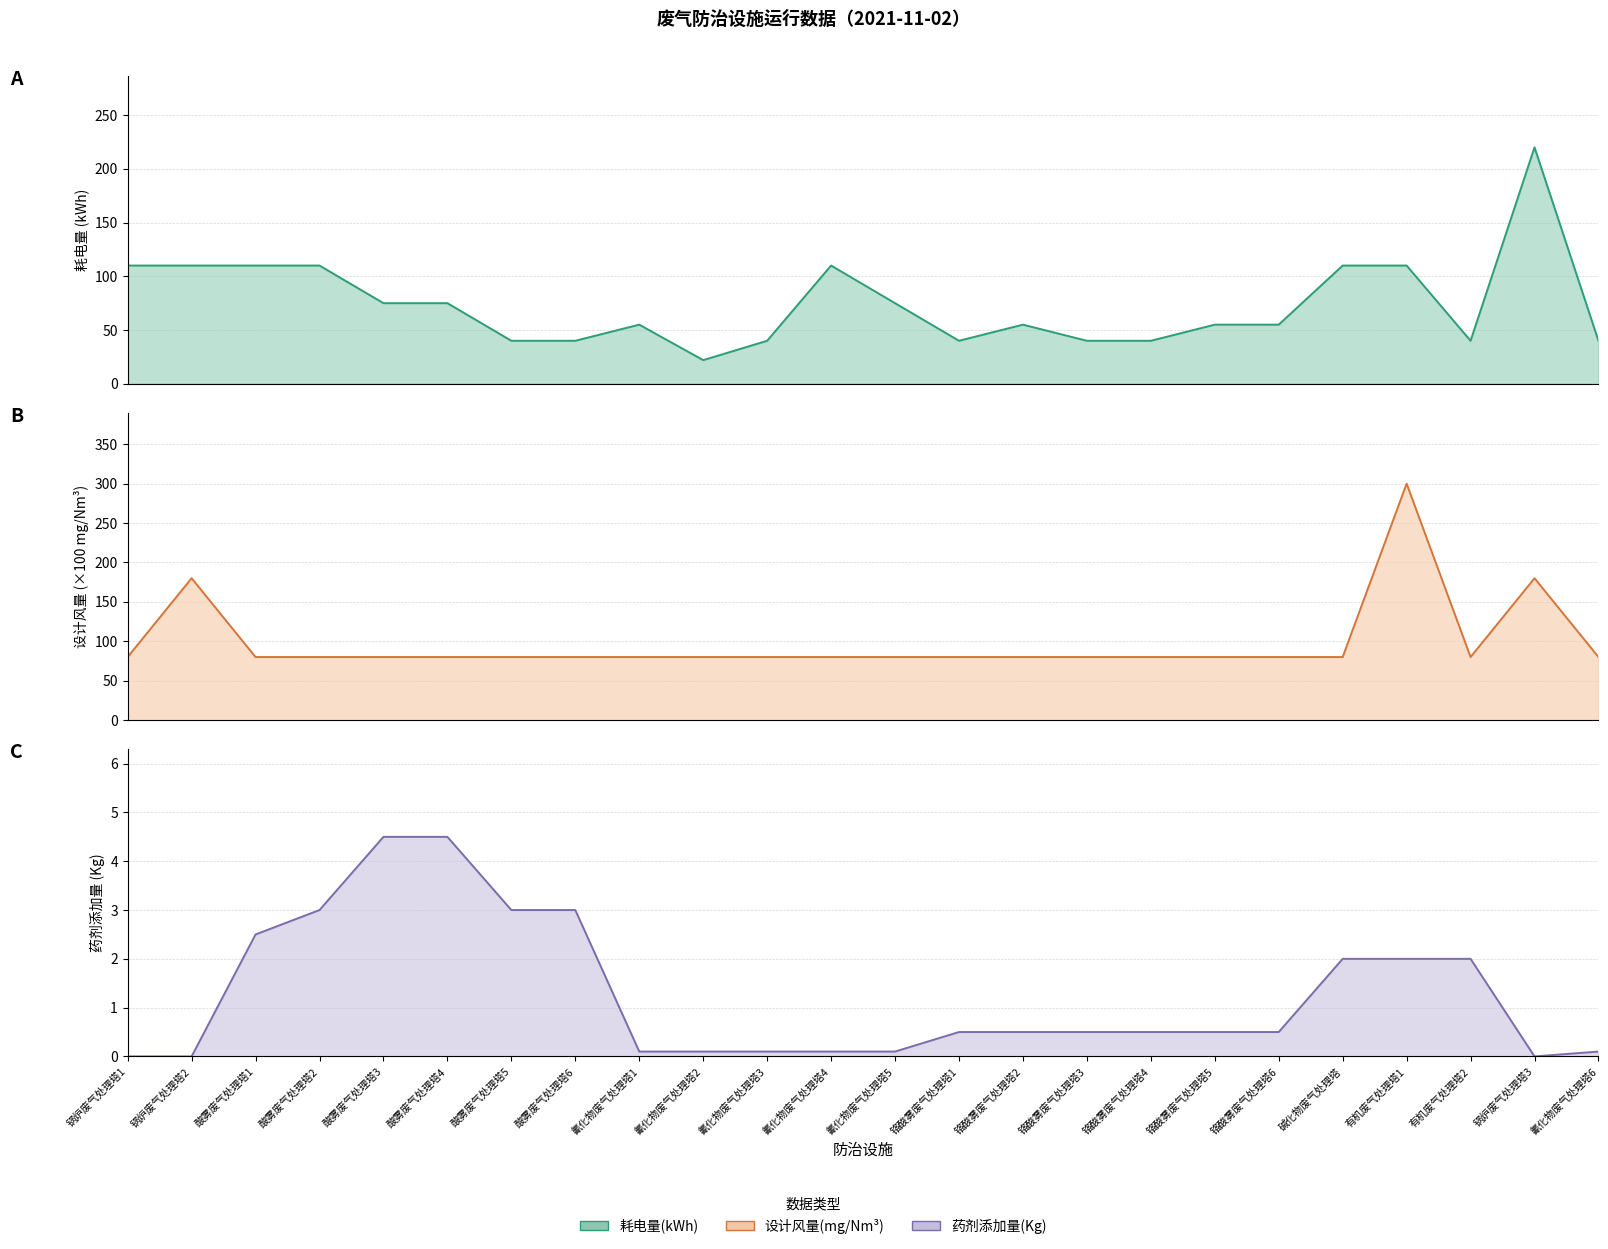

What is the value of the 耗电量(kWh) point at the 6th from the left?

75.0